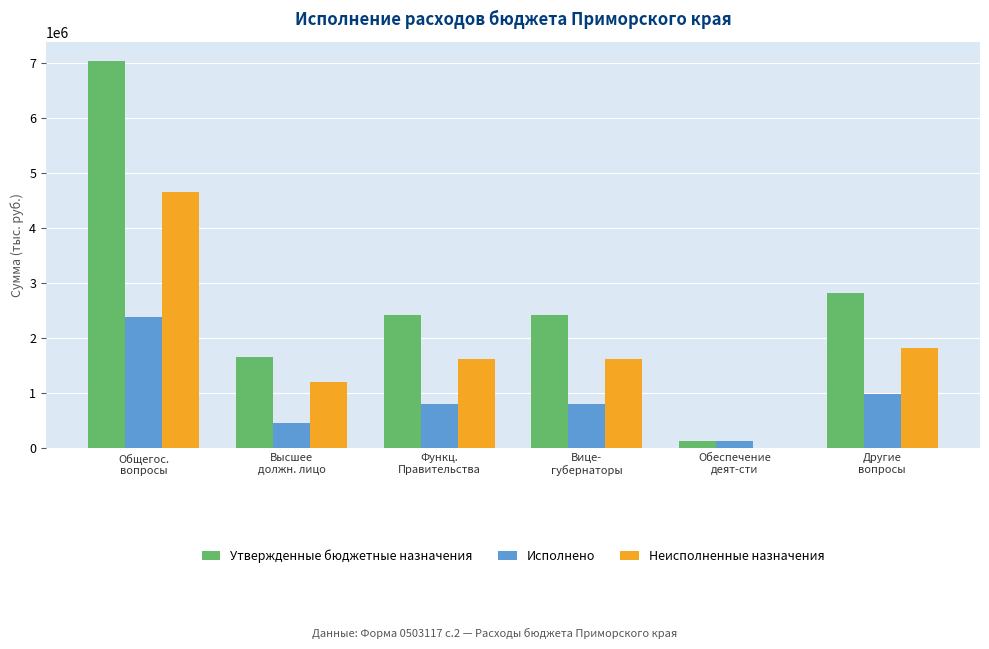

Reading right to left, extract all data points from this chart.

Утвержденные бюджетные назначения: Другие
вопросы=2813555.0	Обеспечение
деят-сти=127000.0	Вице-
губернаторы=2429968.0	Функц.
Правительства=2429968.0	Высшее
должн. лицо=1660032.0	Общегос.
вопросы=7030555.0
Исполнено: Другие
вопросы=995058.4	Обеспечение
деят-сти=127000.0	Вице-
губернаторы=803256.5	Функц.
Правительства=803256.5	Высшее
должн. лицо=455713.2	Общегос.
вопросы=2381028.1
Неисполненные назначения: Другие
вопросы=1818496.6	Обеспечение
деят-сти=0.0	Вице-
губернаторы=1626711.5	Функц.
Правительства=1626711.5	Высшее
должн. лицо=1204318.8	Общегос.
вопросы=4649526.9